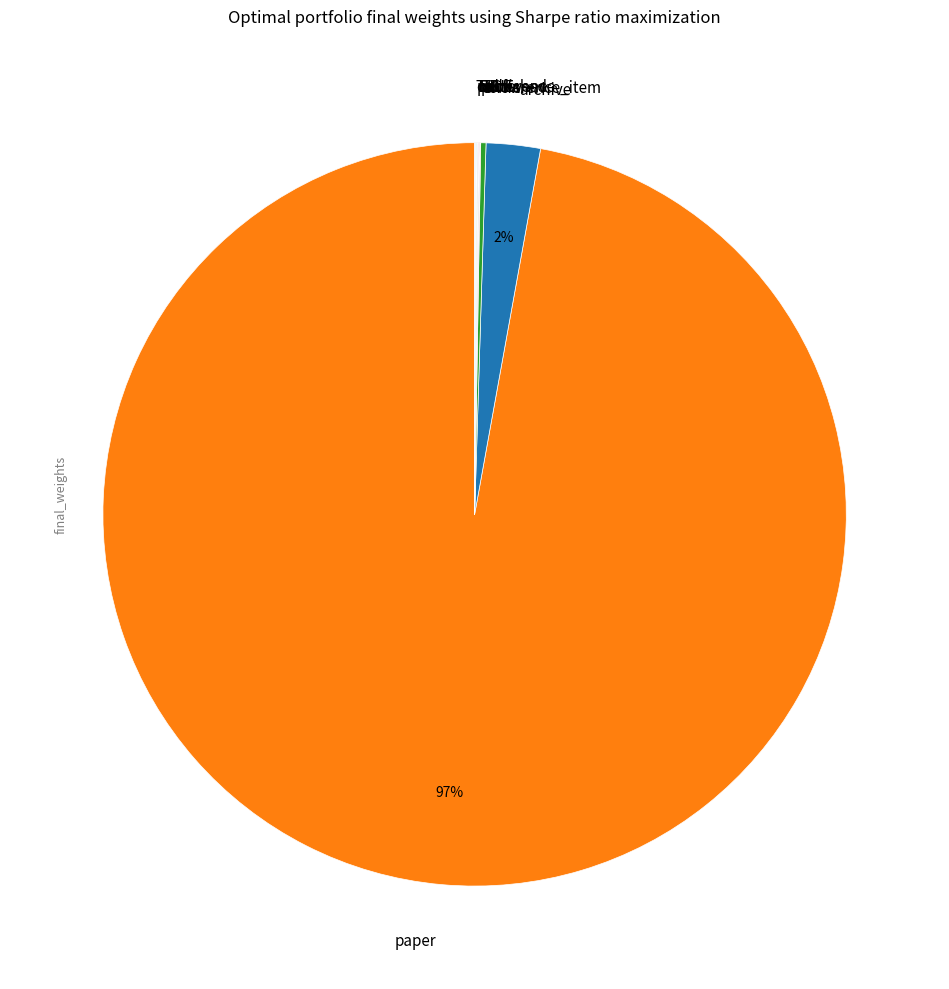

What is the largest slice in the pie chart?

paper